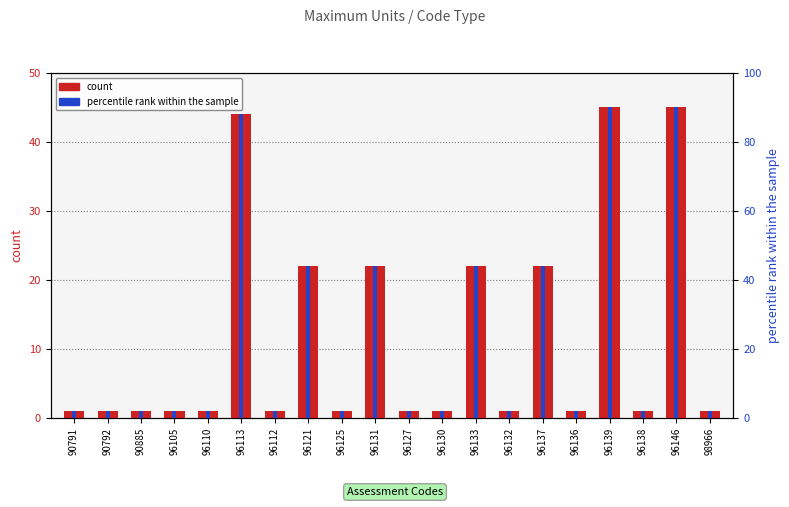

What is the lowest value of the count series?

1